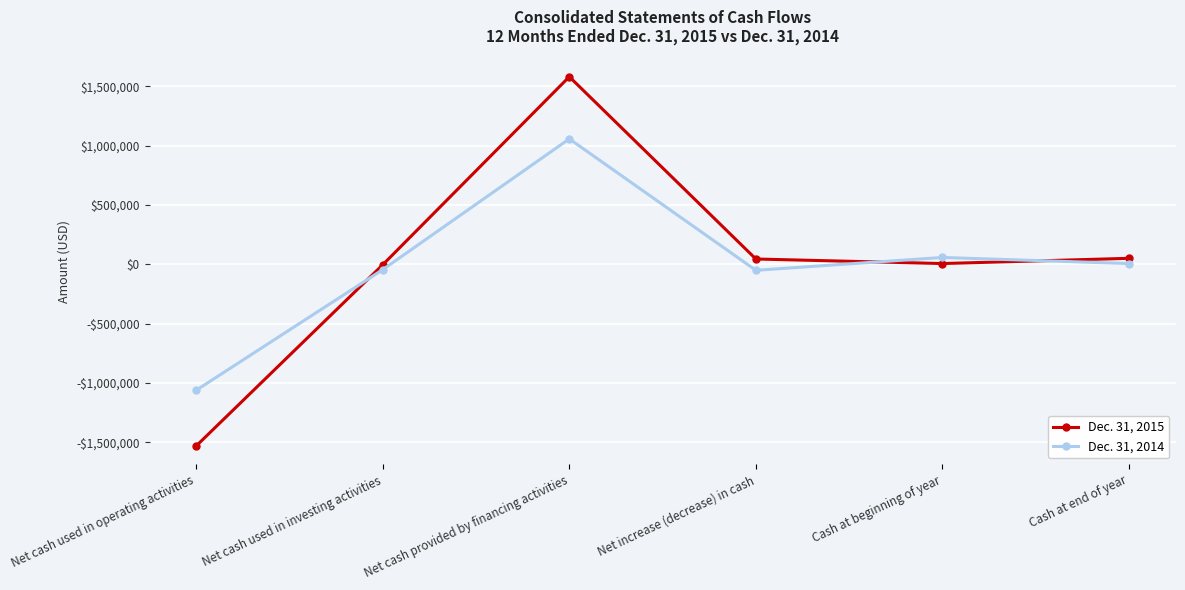

At Net cash used in investing activities, list the series in order from smallest to largest.

Dec. 31, 2014, Dec. 31, 2015